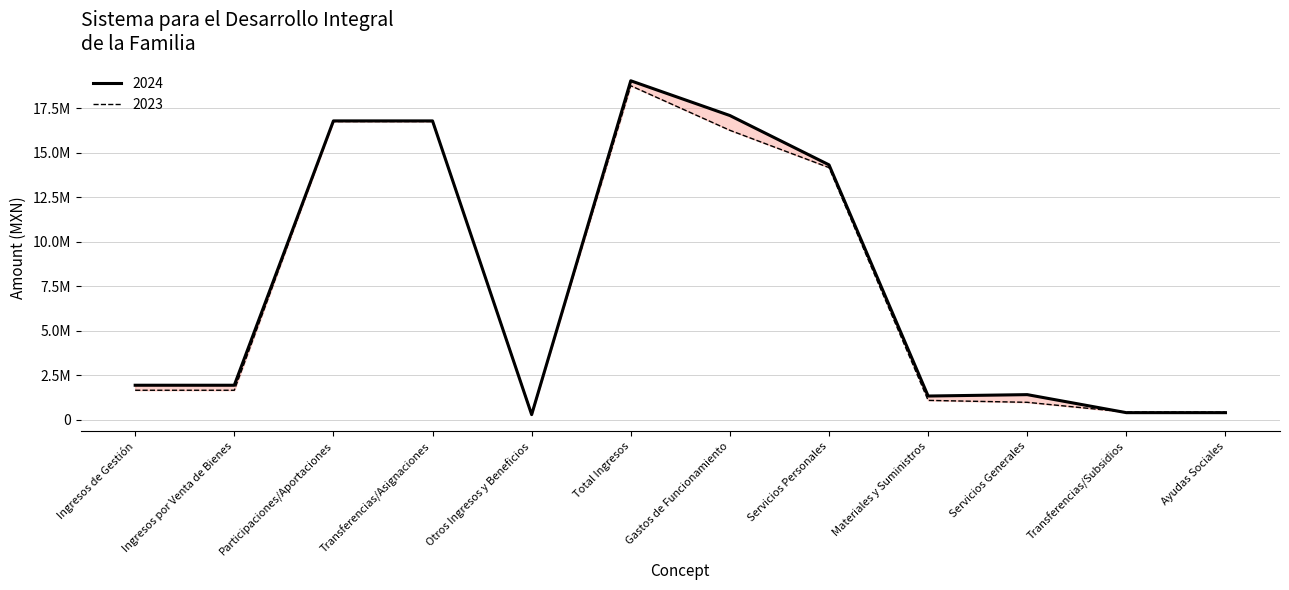

True or false: 2023 has more than 1 points higher than both neighbors.

False